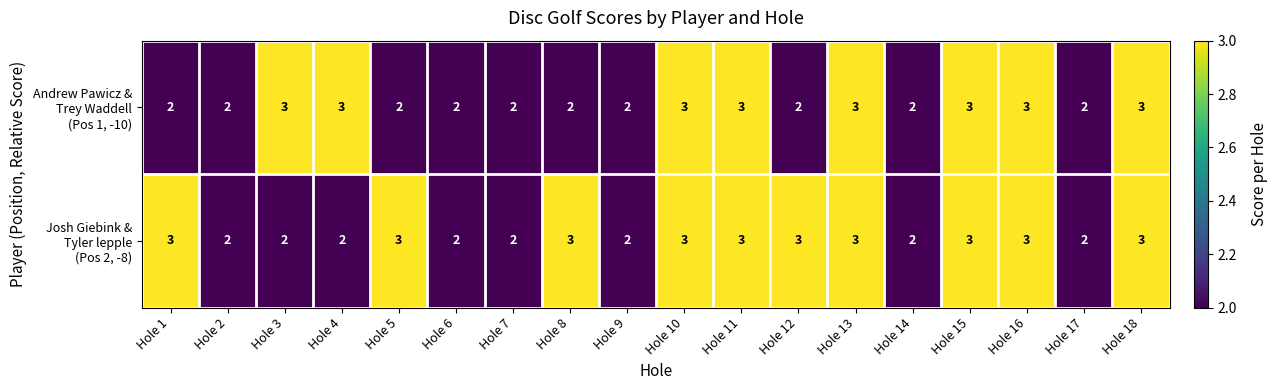

What is the total value across all series at Hole 1?

5